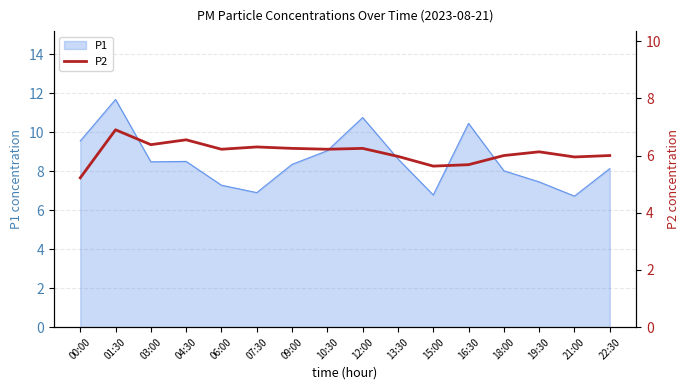

Is it true that P1 equals 13.7 at 04:30?

False